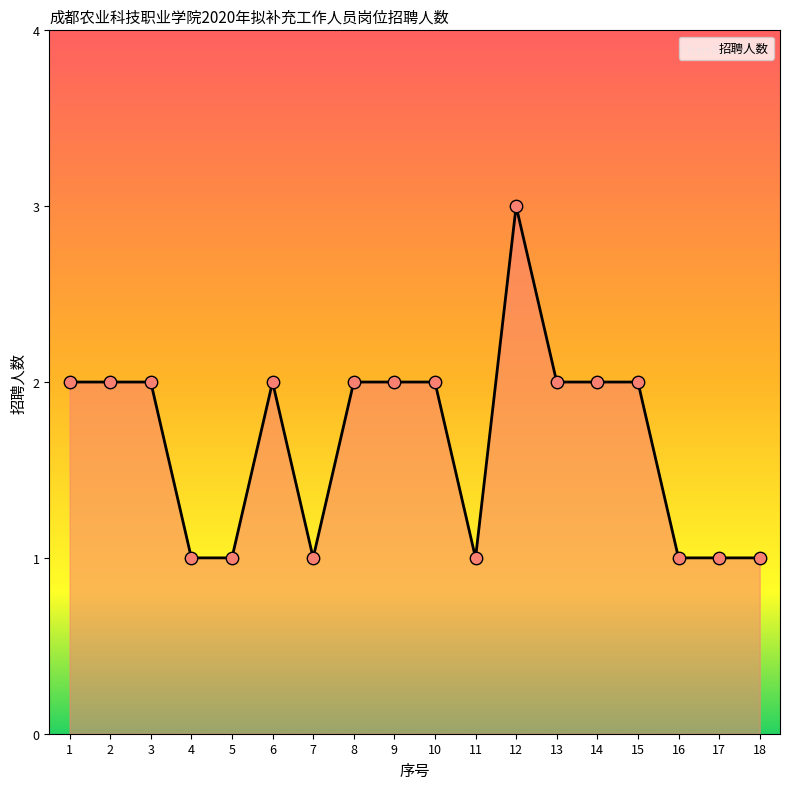

Which has a higher value, 6 or 7?

6